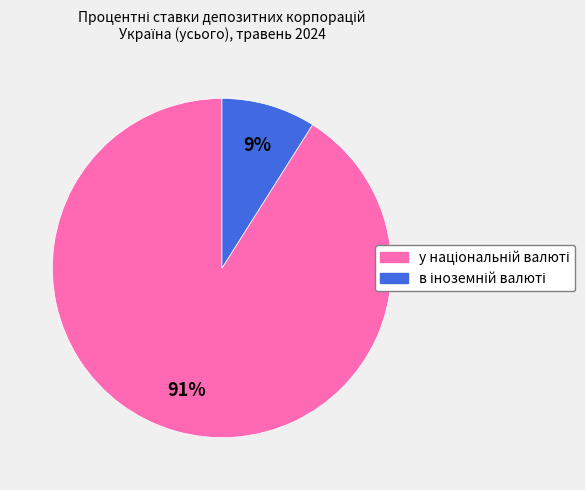

To the nearest percent, what is the difference between the largest and smallest slice percentages?

82%